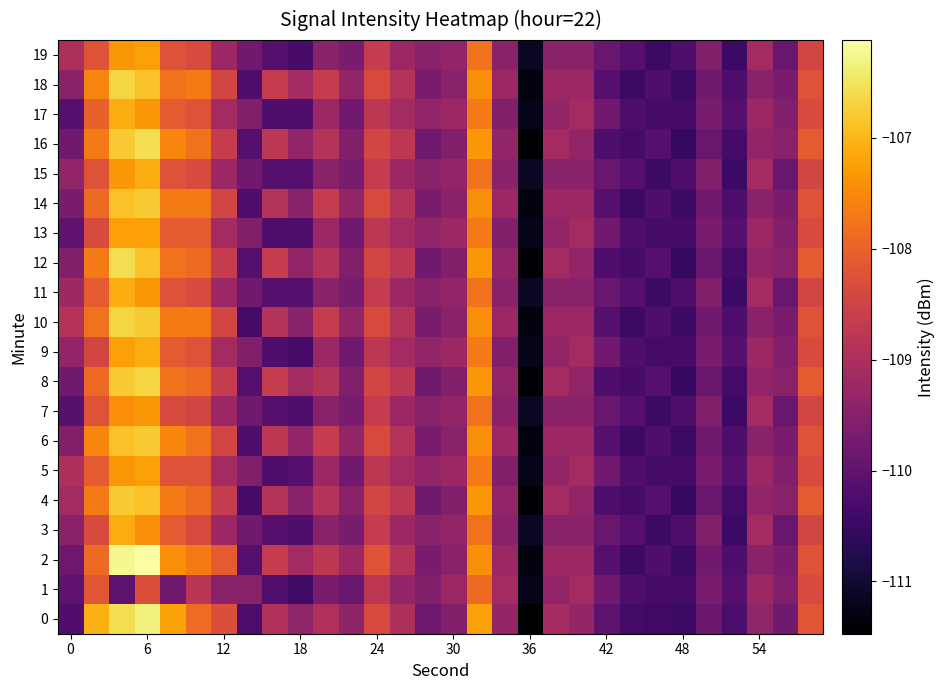

Count the number of data series in this chart.

20